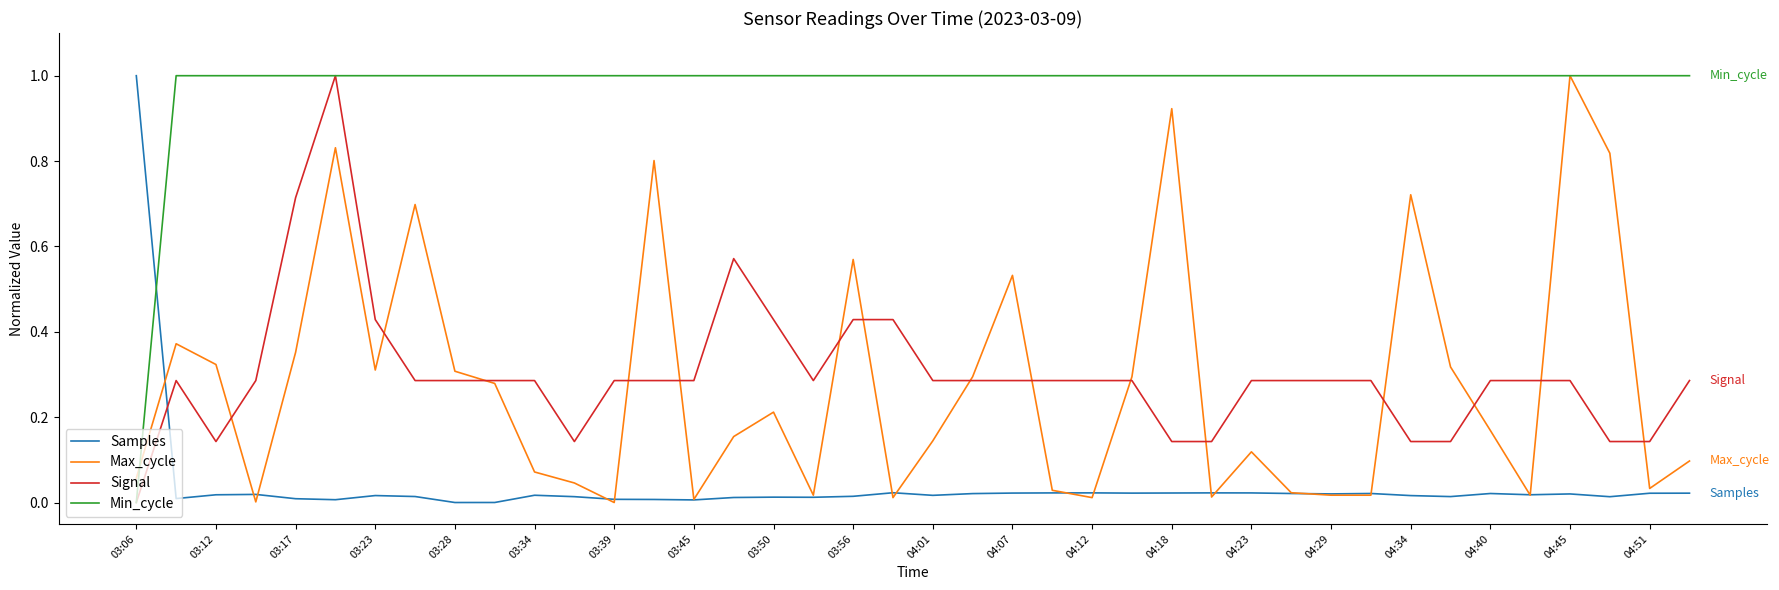

Does the chart have visible grid lines?

No